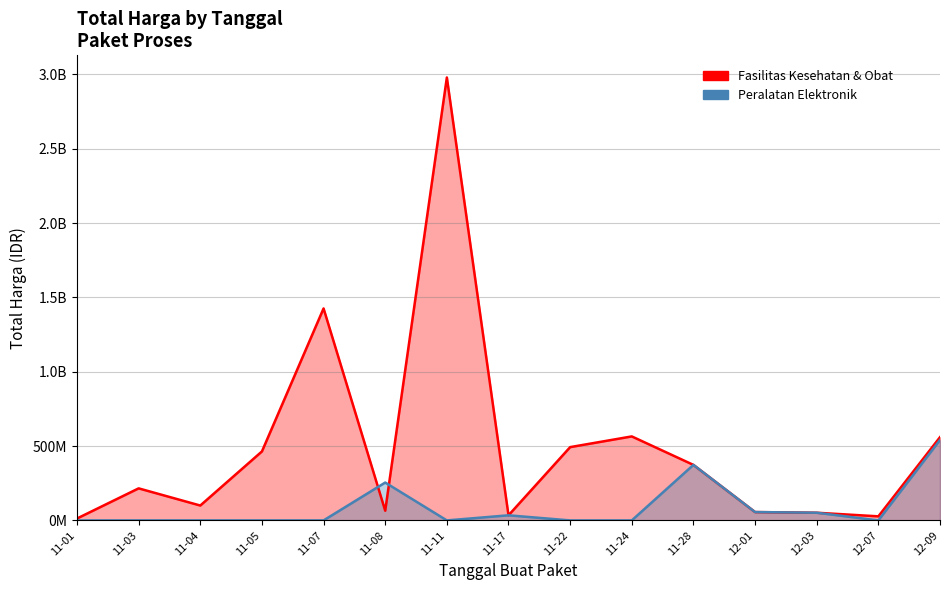

At which label does Peralatan Elektronik reach its peak?

12-09